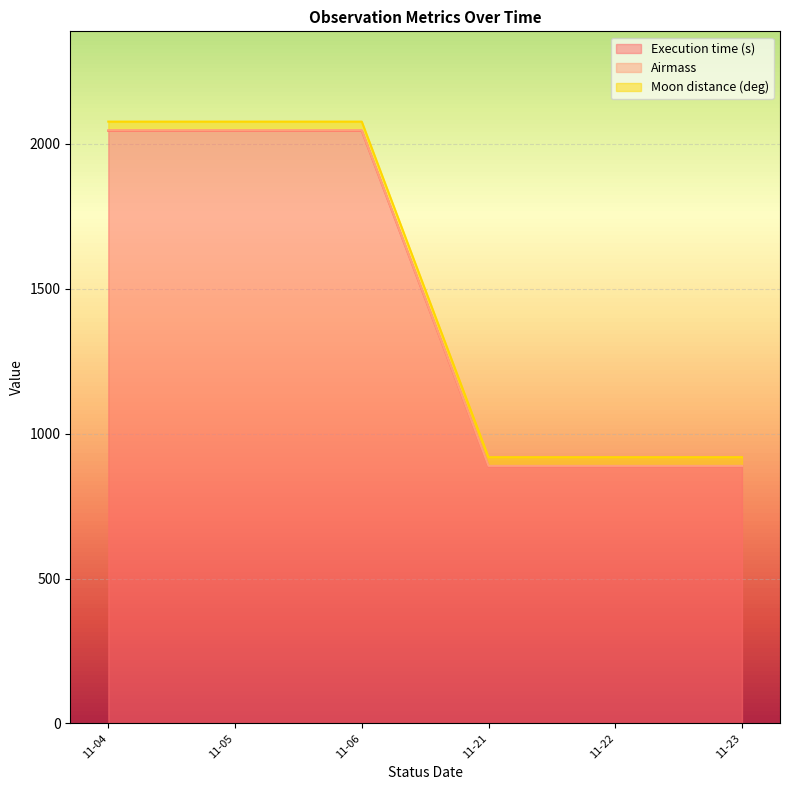

Which category has the lowest value in the Execution time (s) series?

2009-11-21